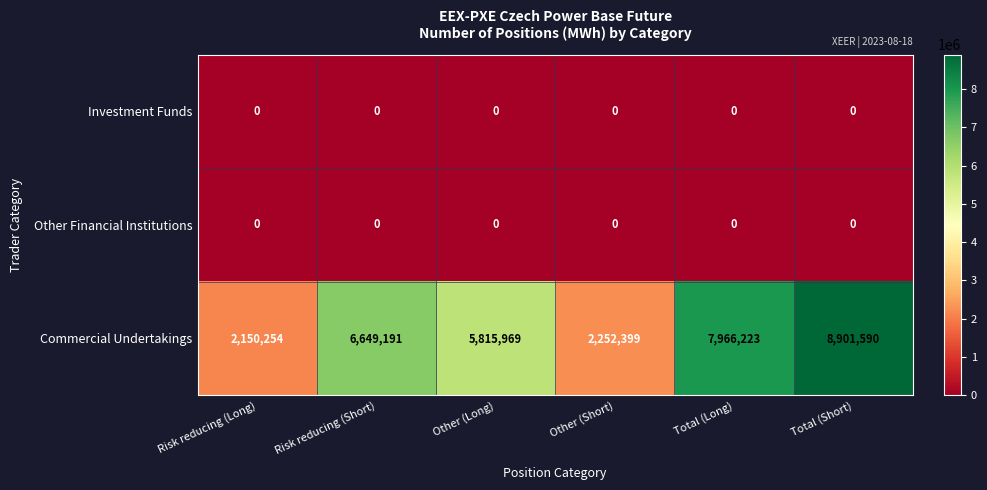

The value of Investment Funds at Risk reducing (Short) is 0. True or false?

True